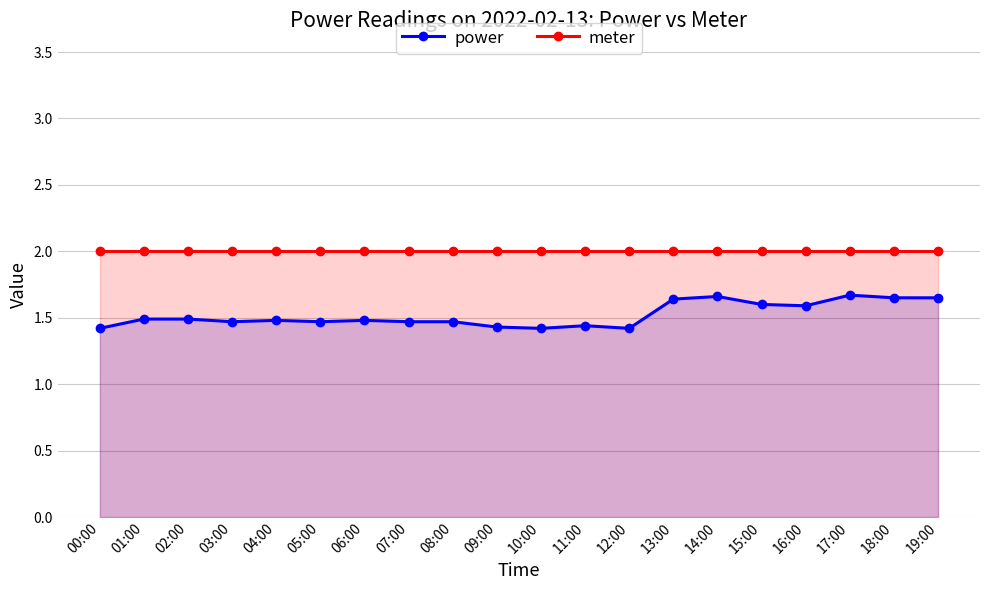

How many lines are shown in the chart?

2